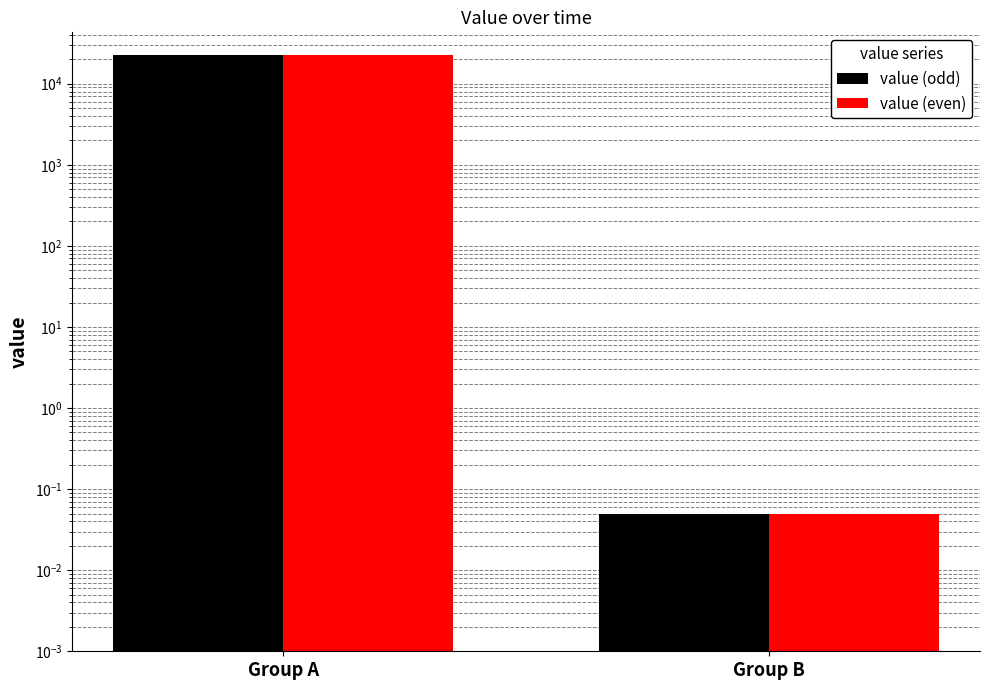

How many bars are there in total?

4